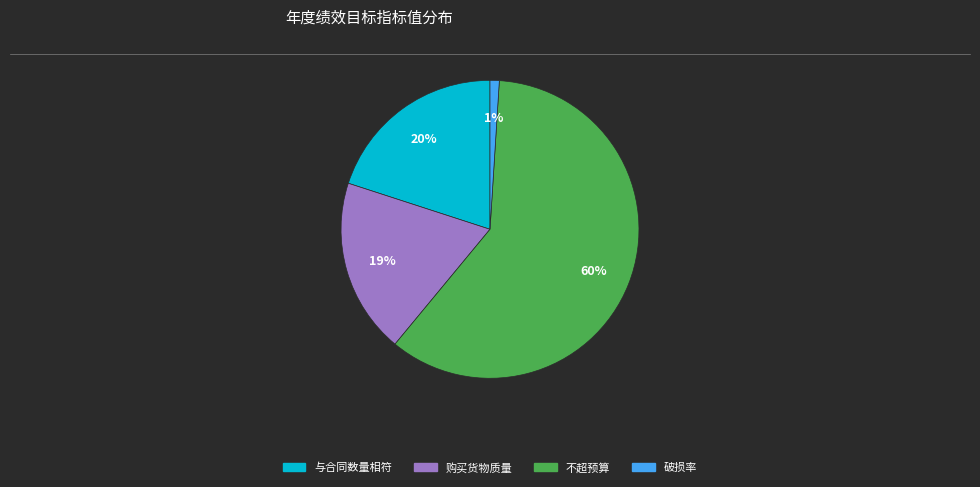

How many segments does this pie chart have?

4